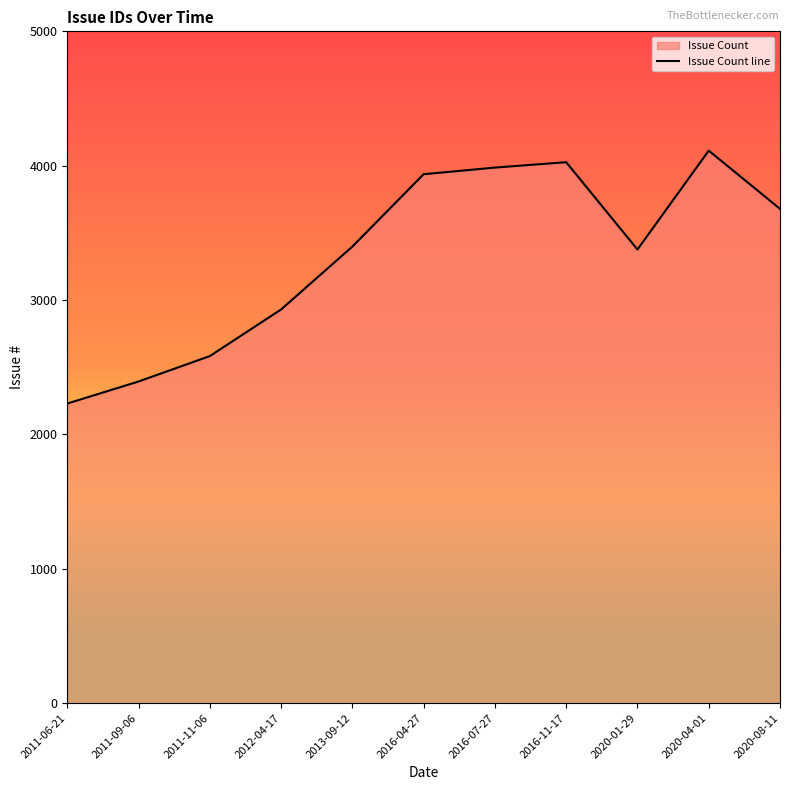

Which category has the highest value across all series?

2020-04-01